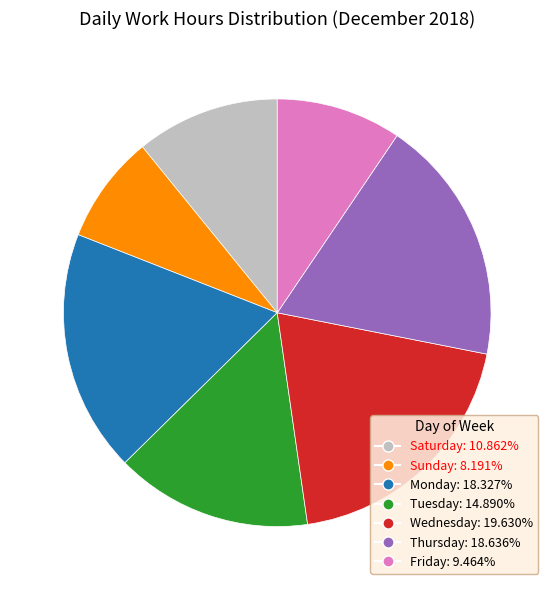

Does any single category account for the majority?

No